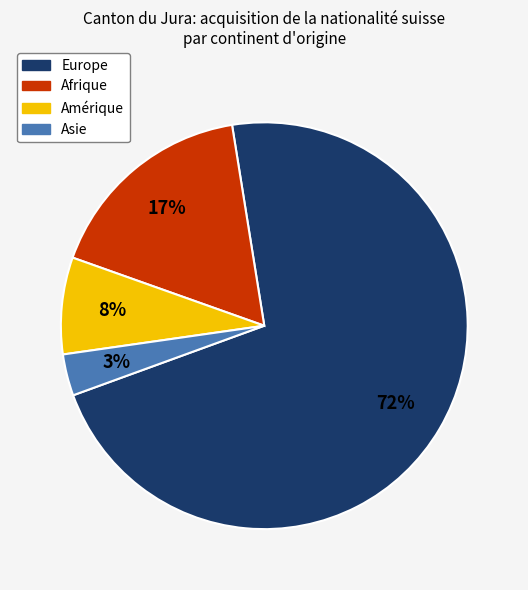

Do Asie and Amérique together represent more than half of the pie?

No